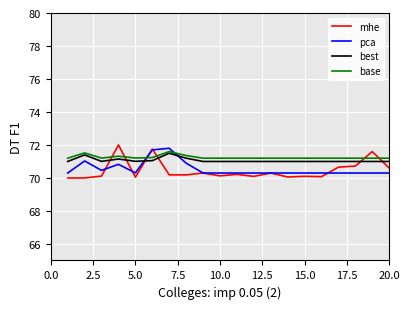

What is the highest value of the base series?

71.6